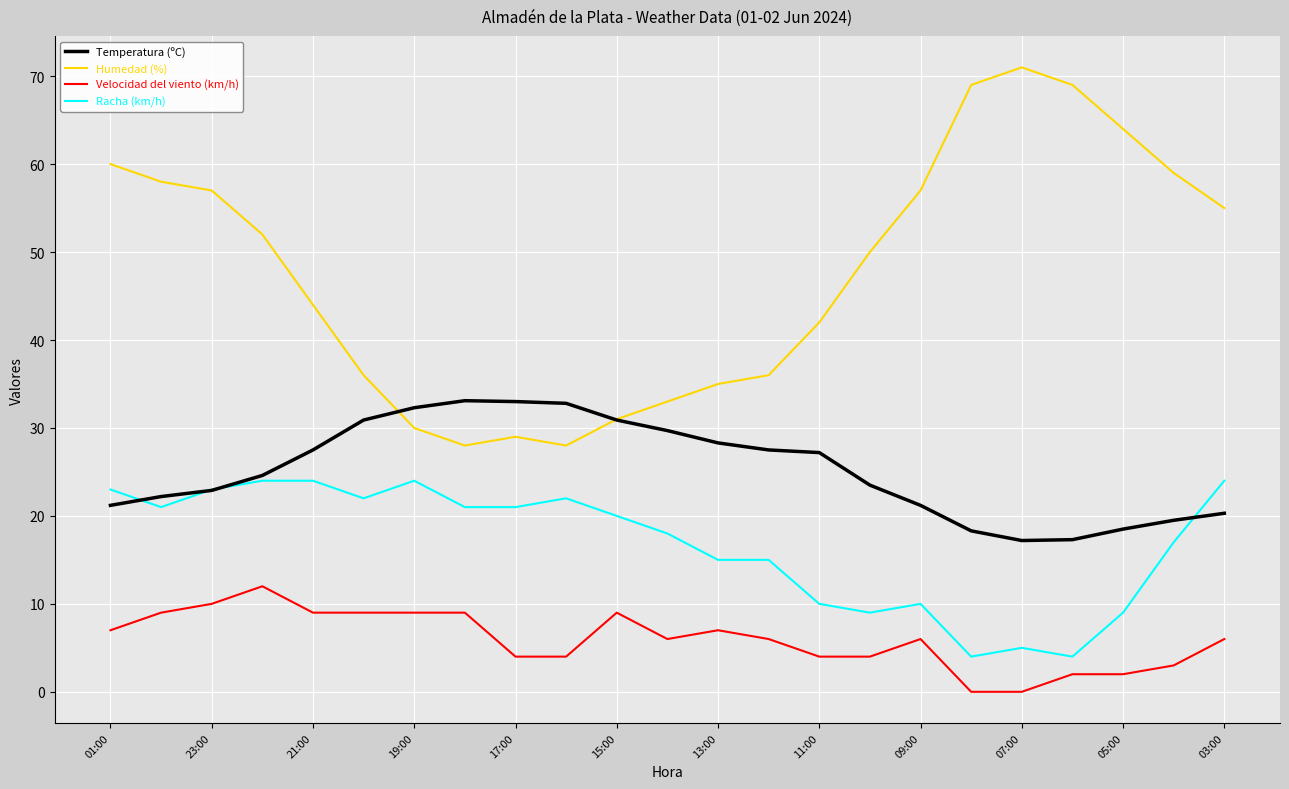

True or false: Temperatura (ºC) and Velocidad del viento (km/h) intersect in this chart.

False